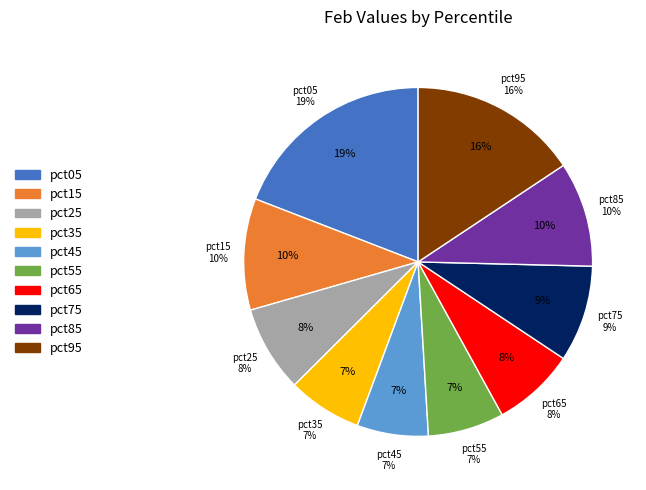

To the nearest percent, what portion does pct15 represent?

10%